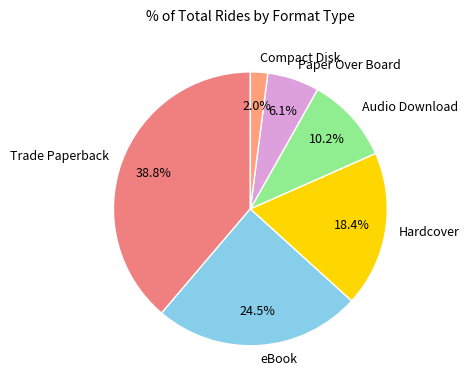

How many segments does this pie chart have?

6